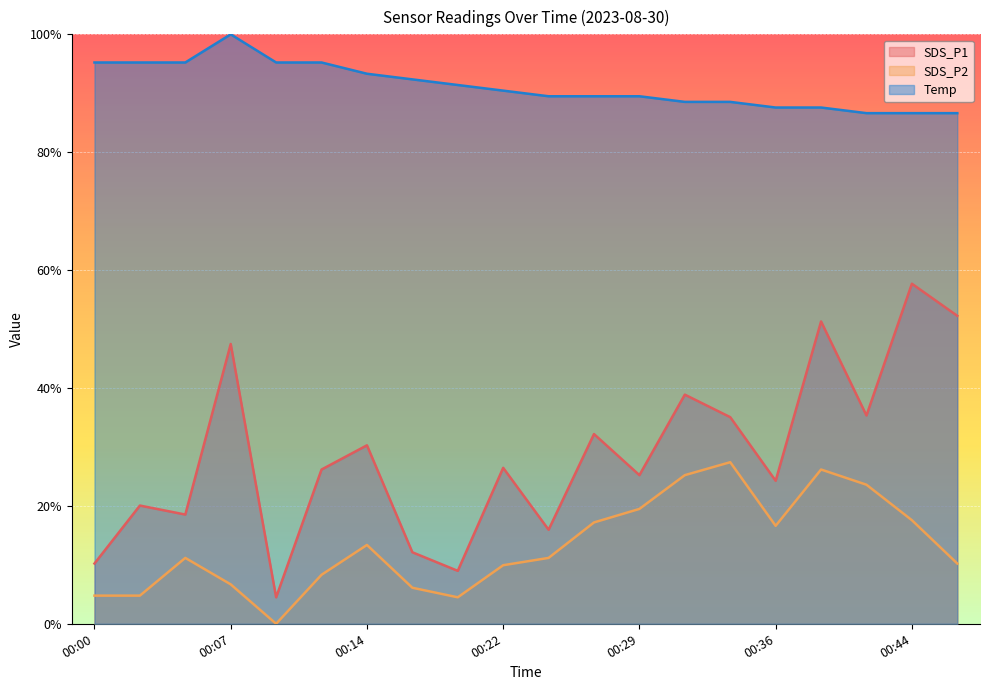

True or false: Temp and SDS_P1 cross at least once.

False